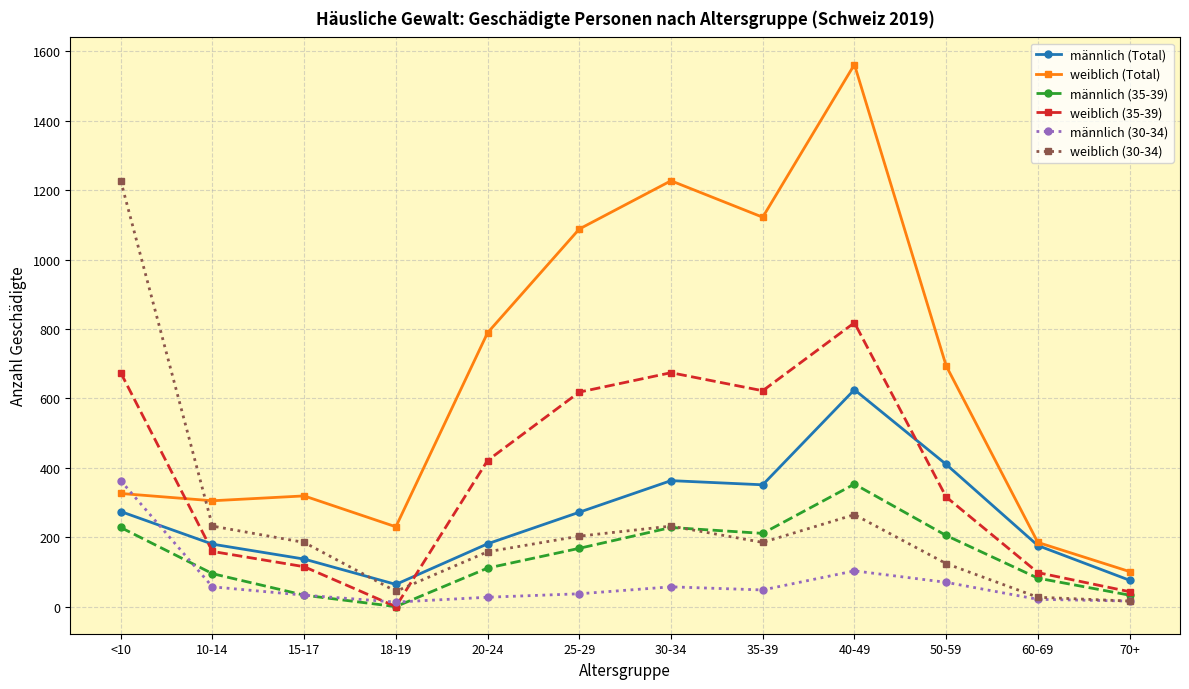

What is the spread (max minus min) of values at 15-17?

286